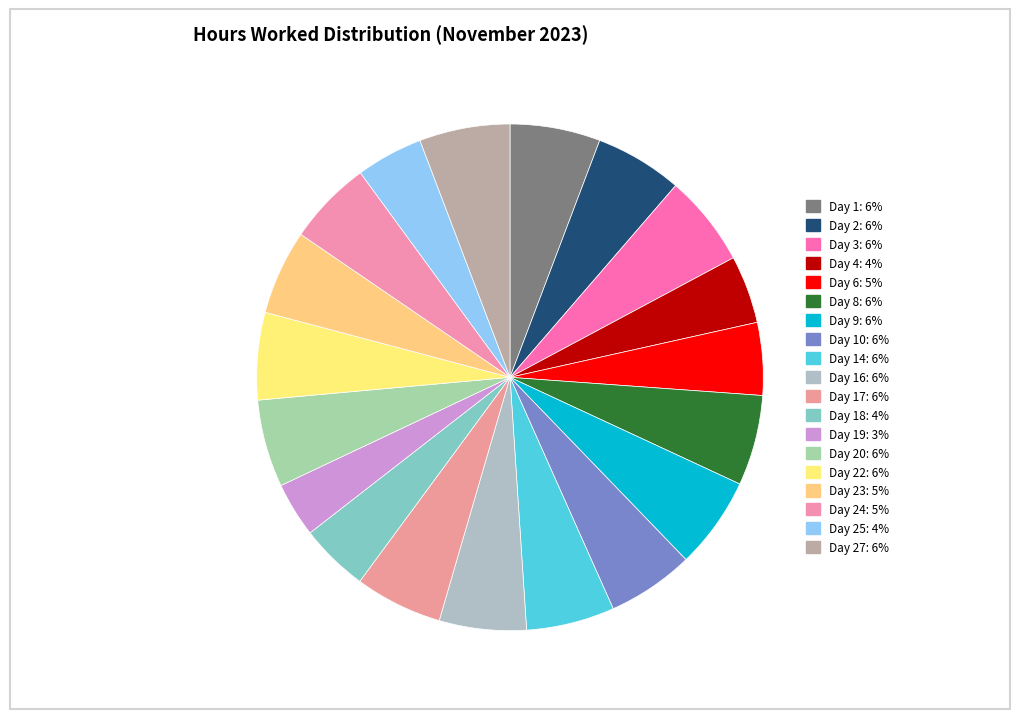

Does any single category account for the majority?

No